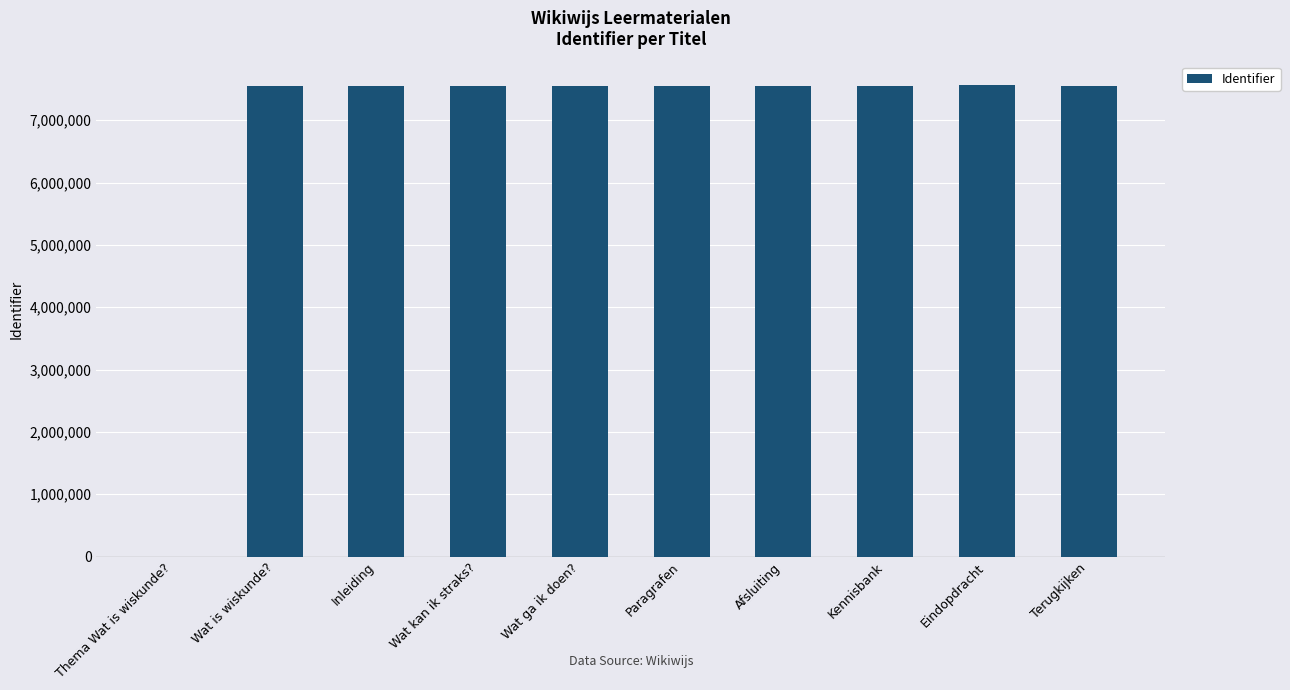

Where is the data nearest to the value 3782761?

Wat is wiskunde?